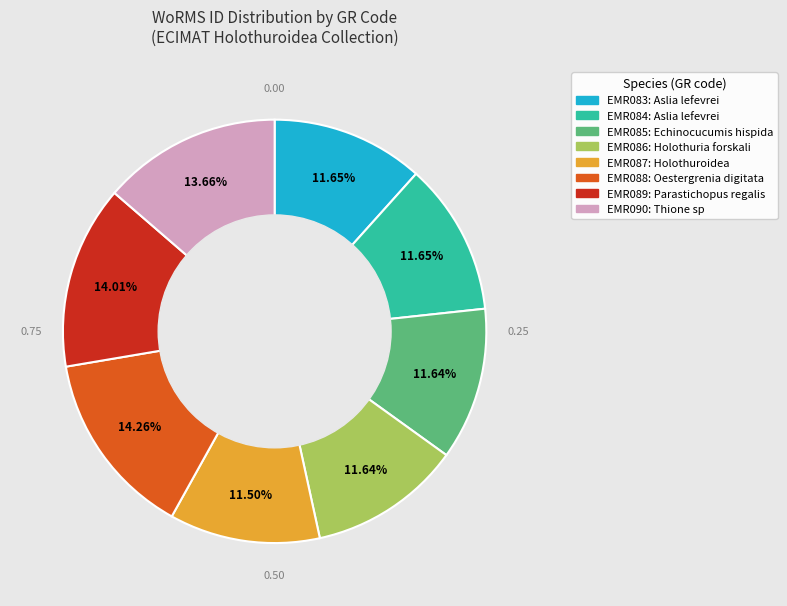

Is there a majority slice in this chart?

No